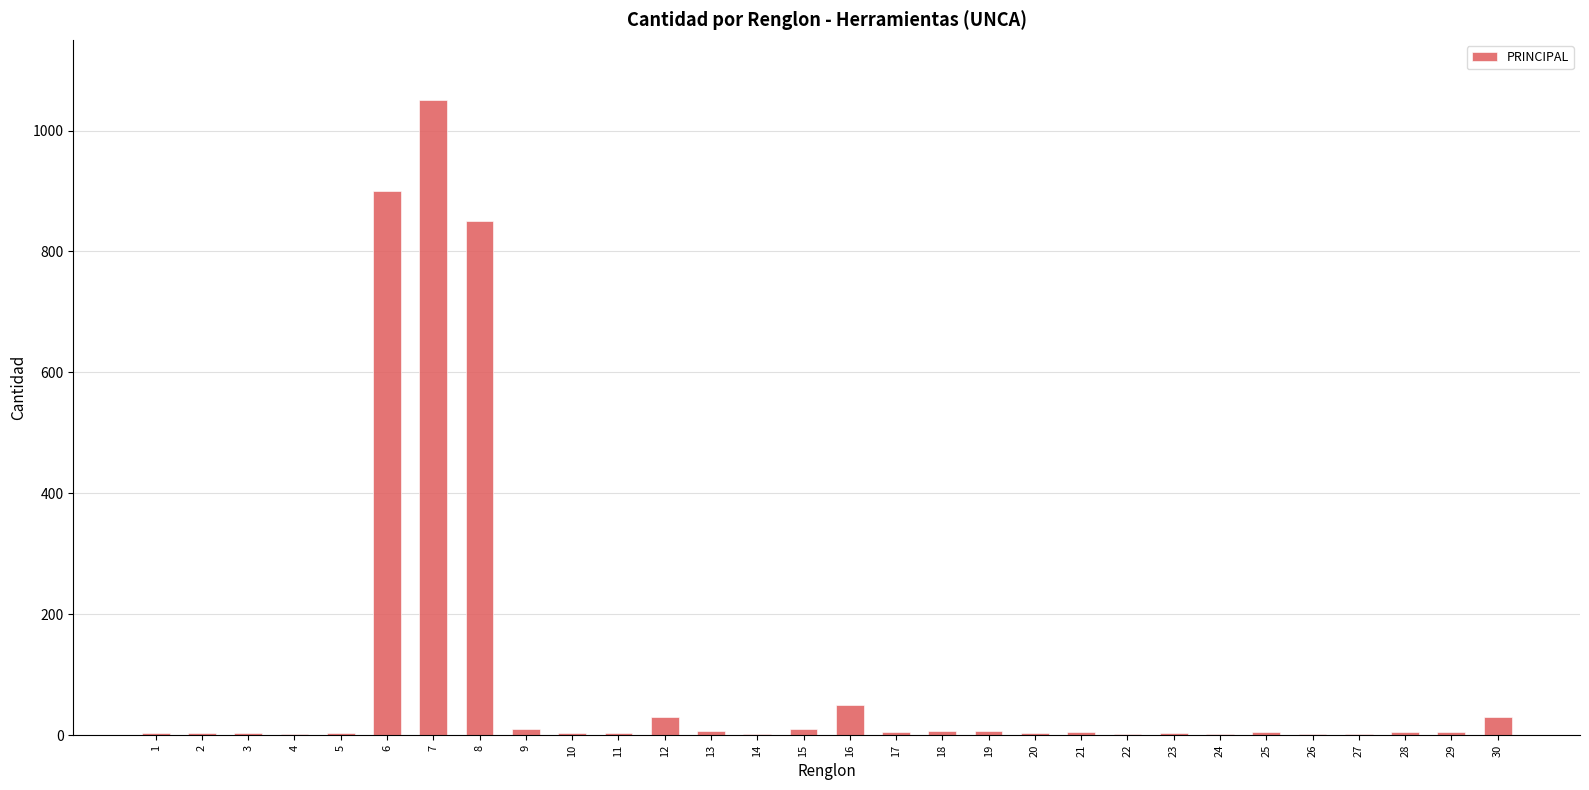

What is the sum of all values?

3018